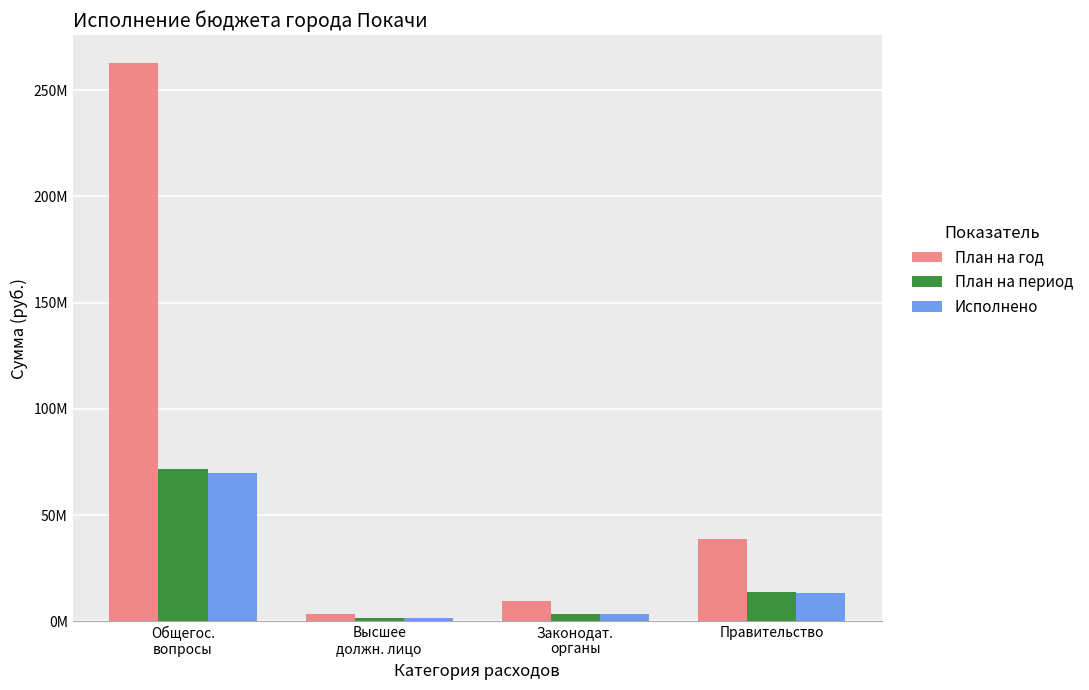

Are the bars grouped side by side (vs. stacked)?

Yes